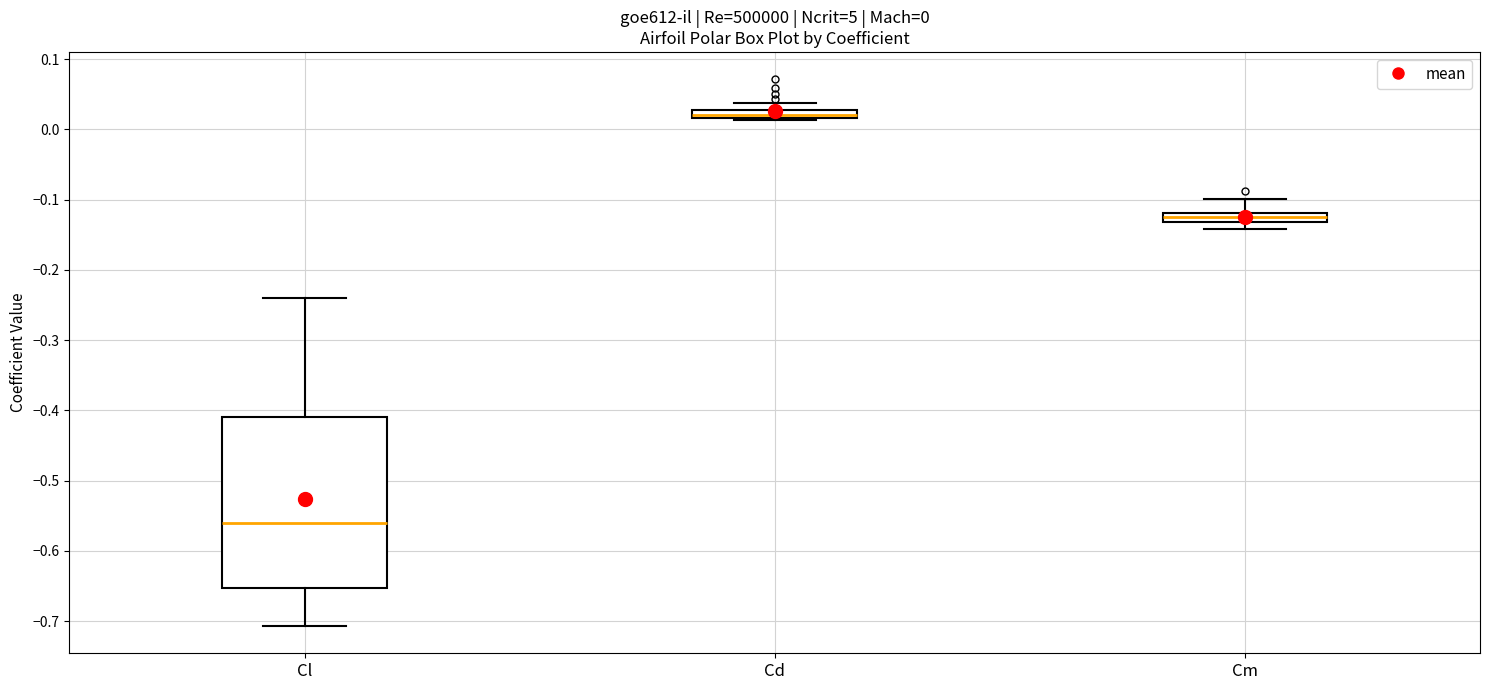

Which box is the tallest, from its lower edge to its upper edge?

Cl